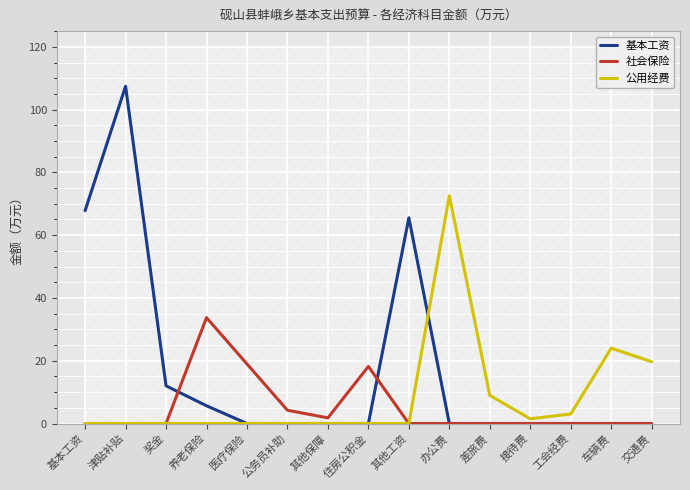

Which has a higher value, 差旅费 or 医疗保险?

差旅费